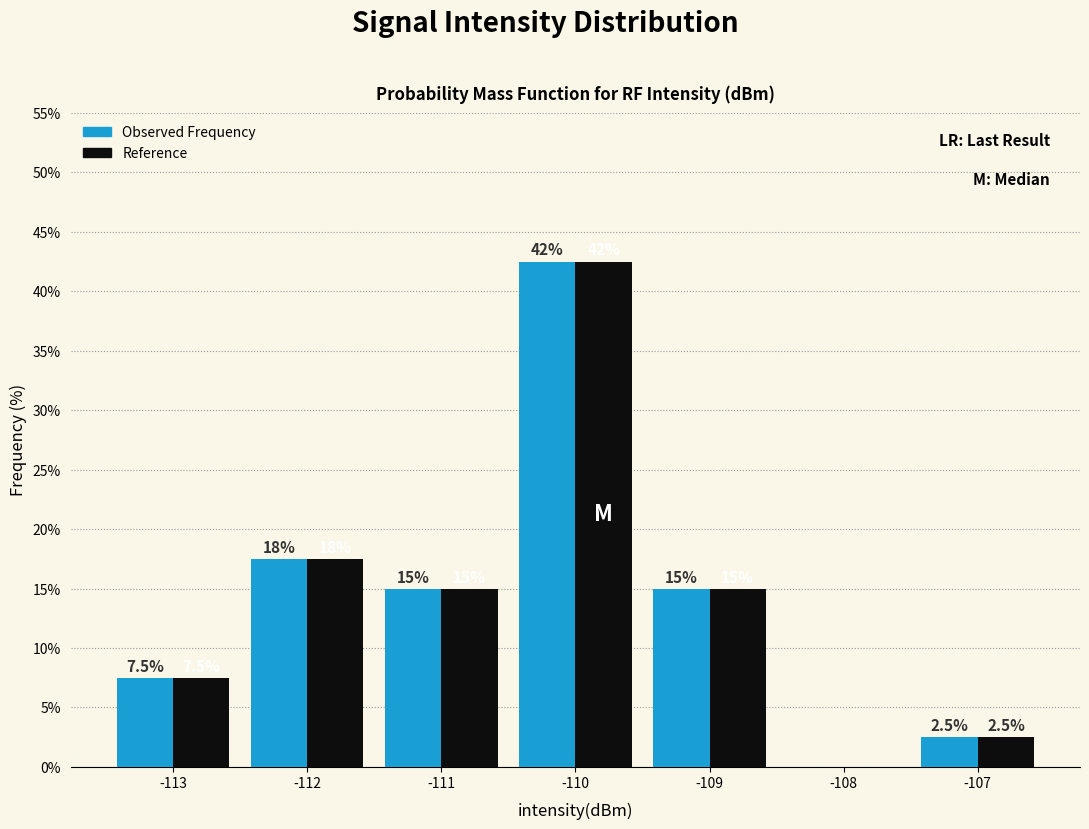

In the Observed Frequency series, which range on the x-axis has the tallest bar?

-110.5 to -109.5